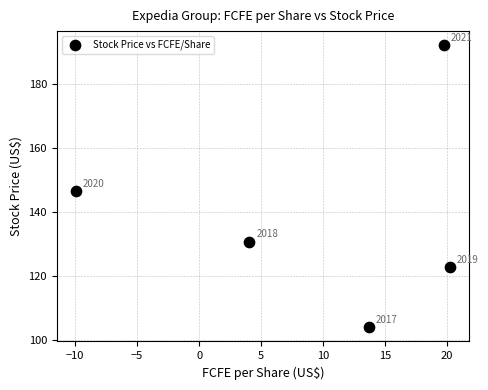

What is the average X value?

9.6